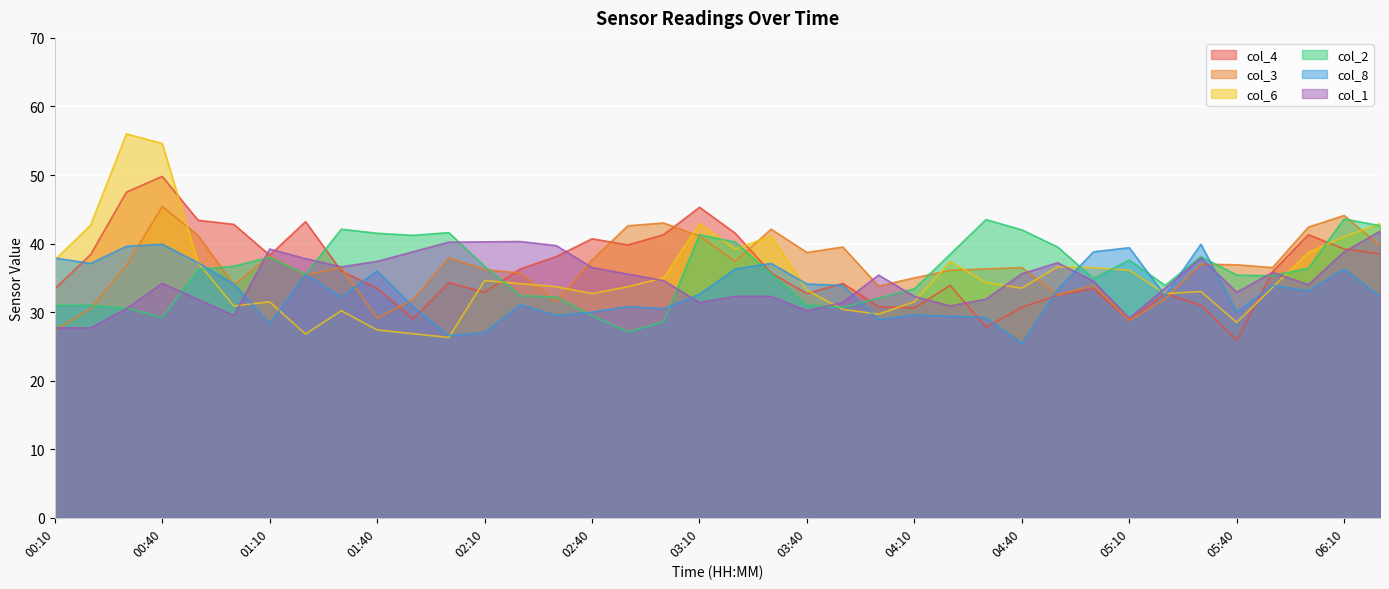

What position from the right is 03:20?

19